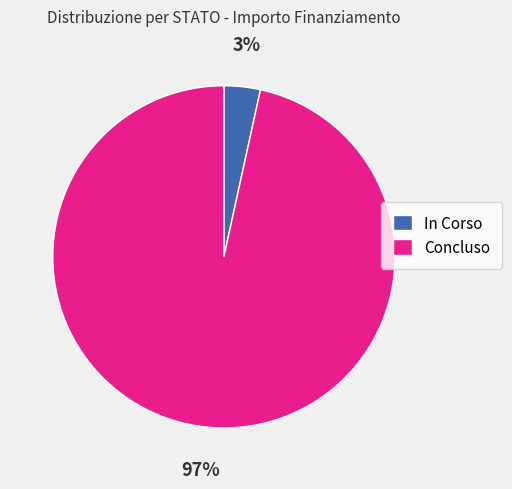

What is the largest slice in the pie chart?

Concluso